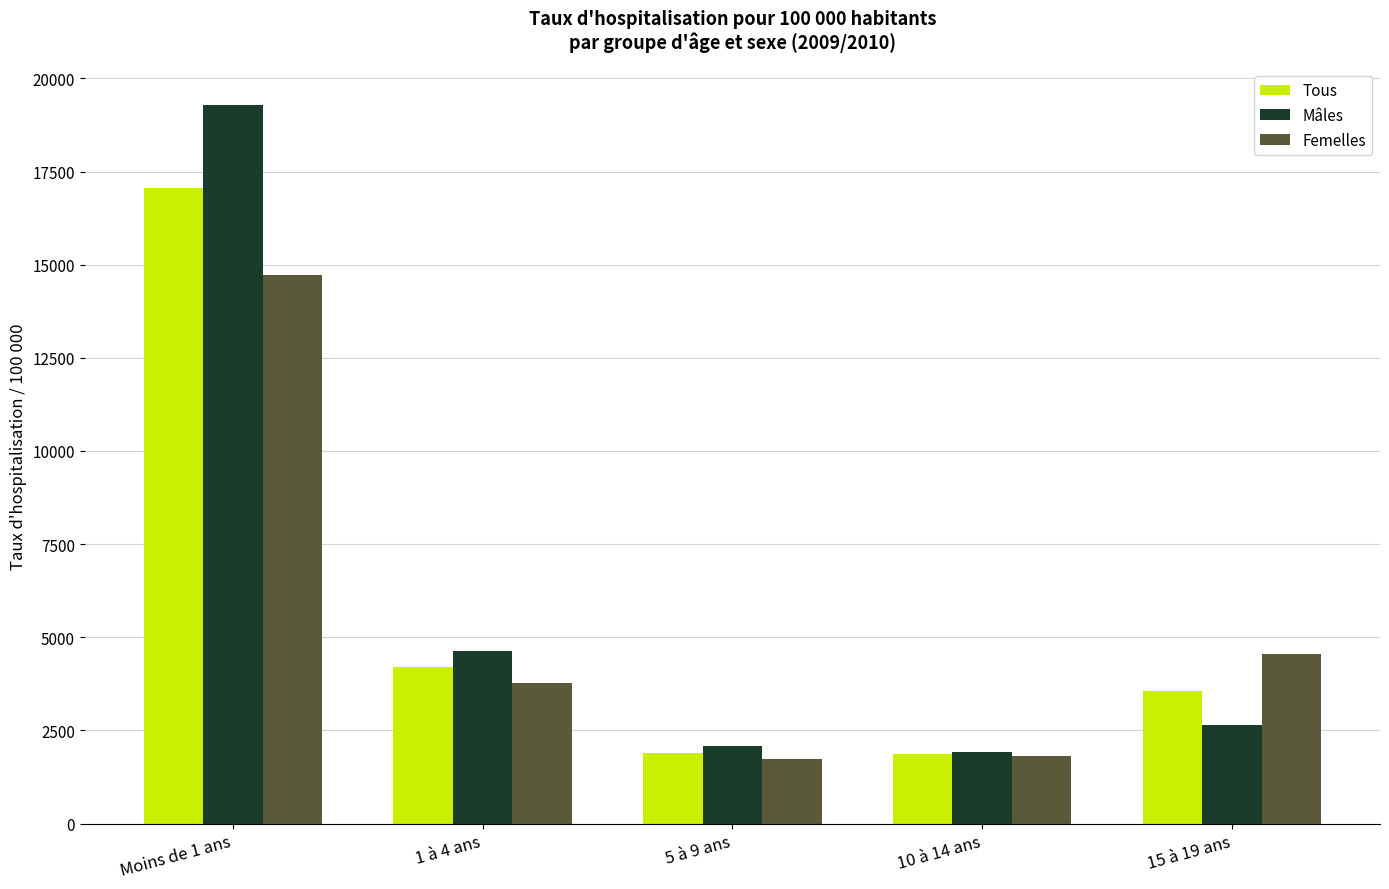

List the series in order of their overall mean, lowest first.

Femelles, Tous, Mâles